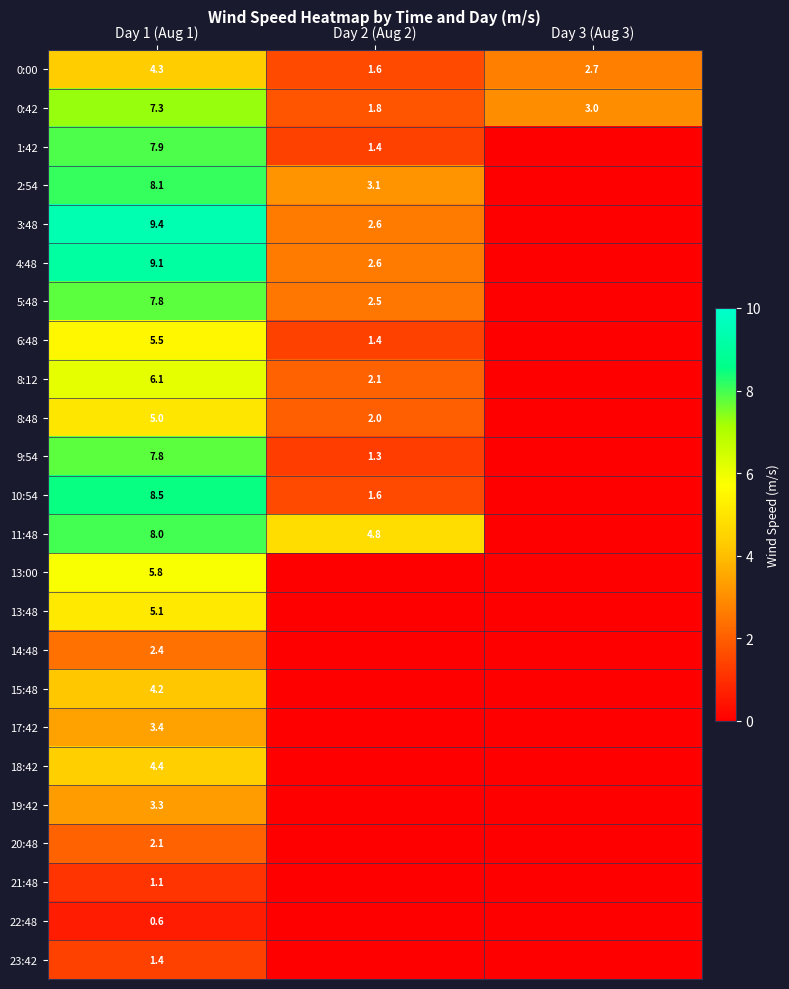

How many distinct data groups are displayed?

24